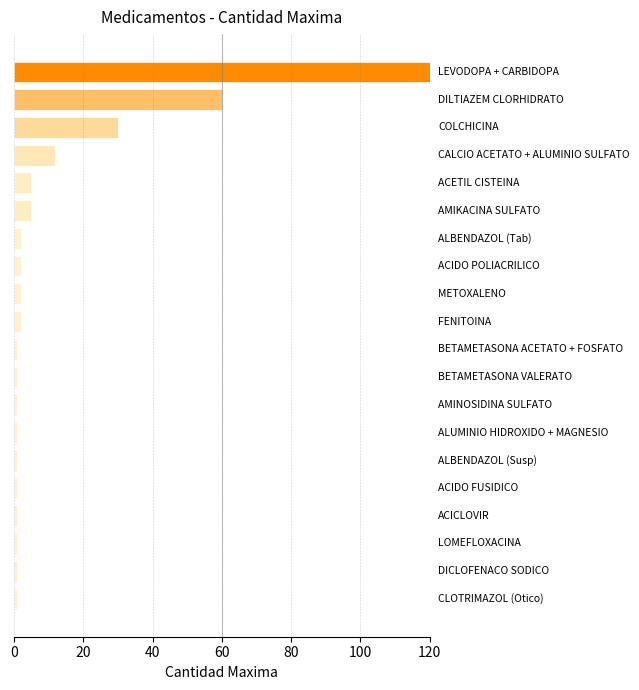

What is the sum of all values?

250